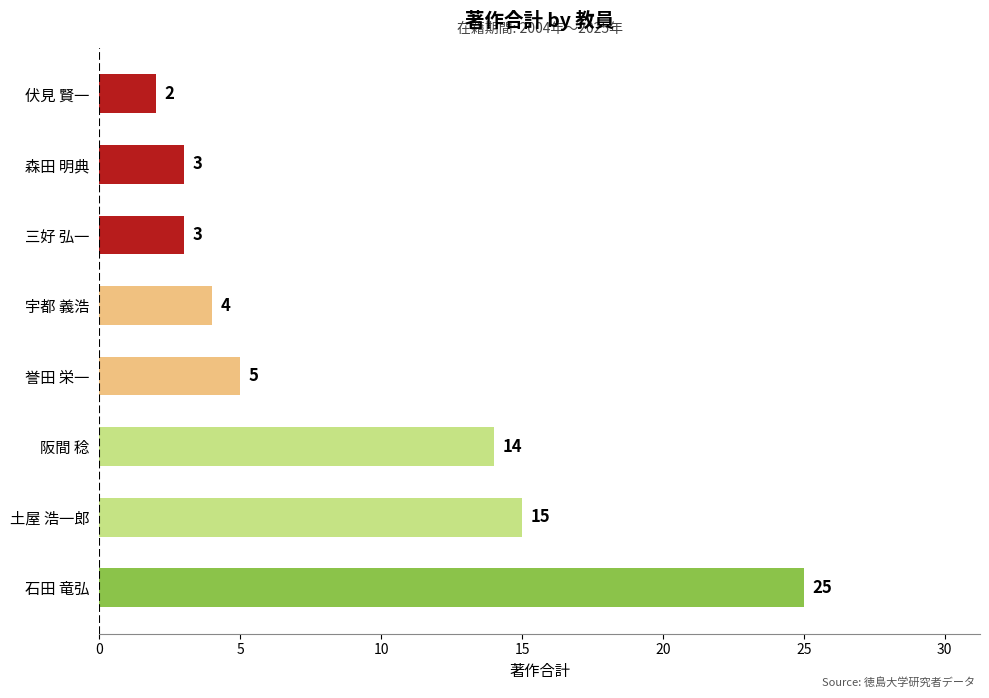

What is the difference between the second highest and second lowest values?

12